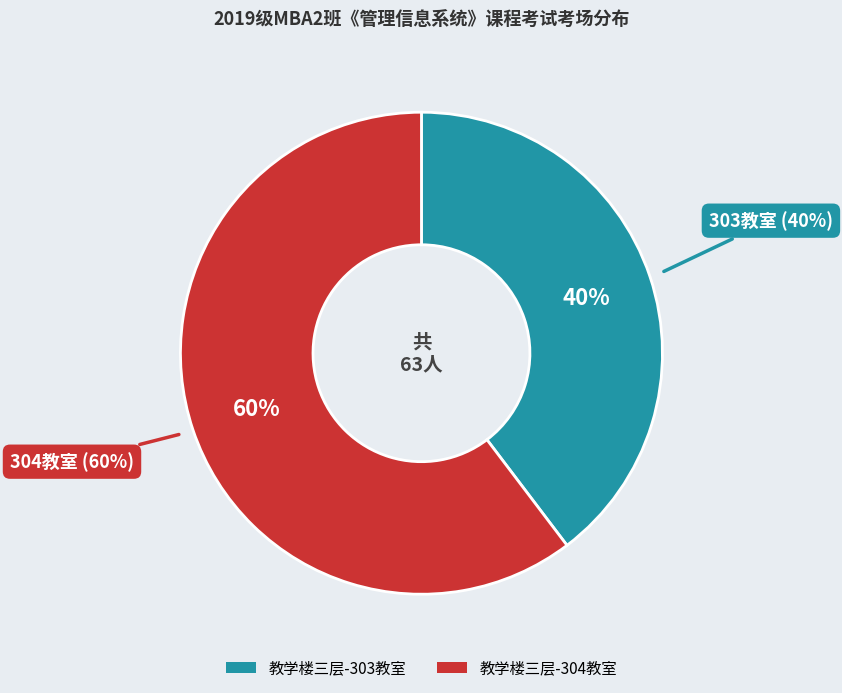

Rank the categories by value from lowest to highest.

教学楼三层-303教室, 教学楼三层-304教室